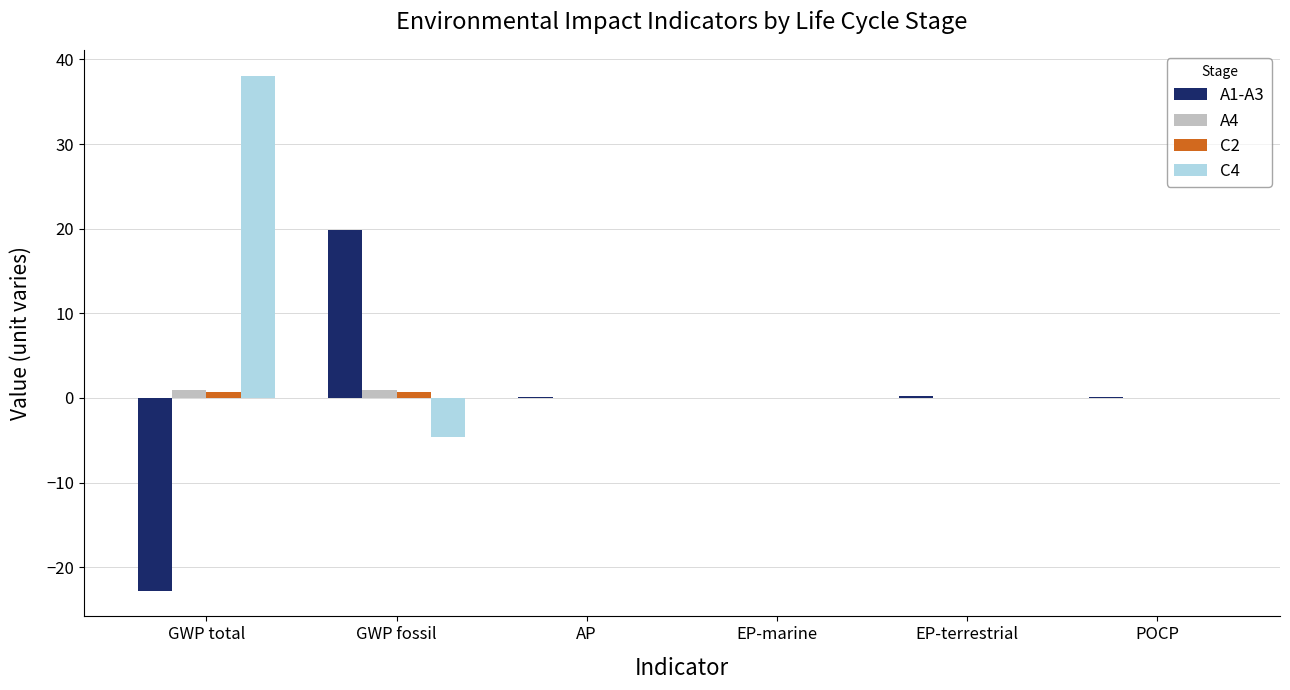

What is the maximum value for A1-A3?

19.9